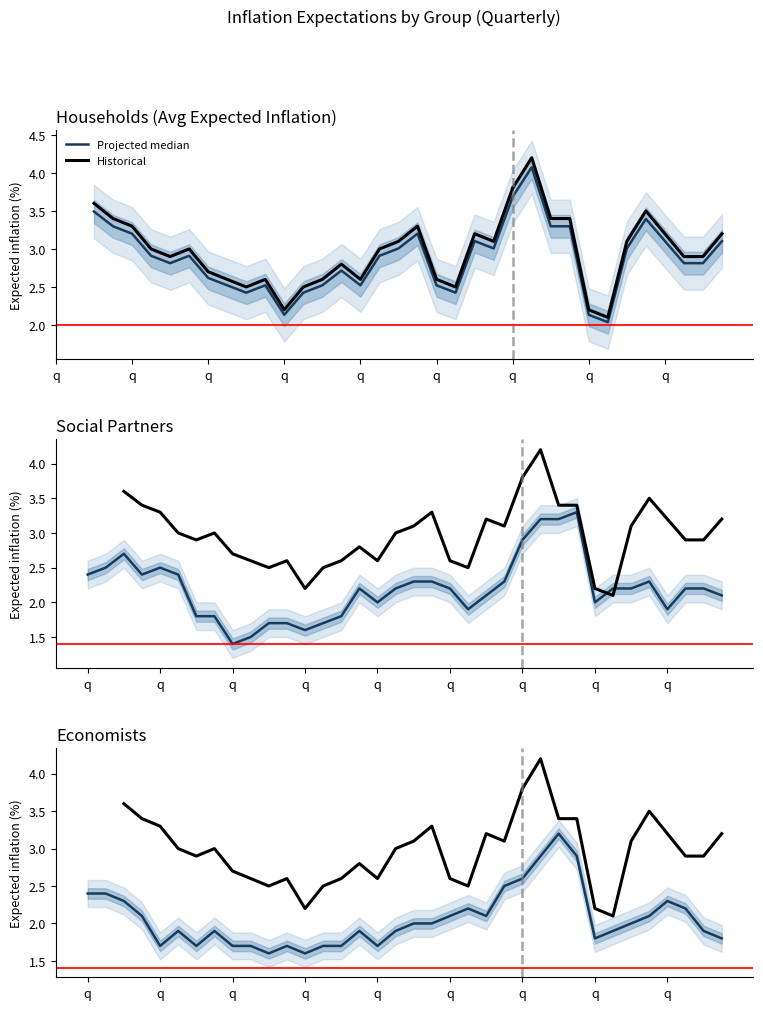

What is the spread (max minus min) of values at 29?

0.3